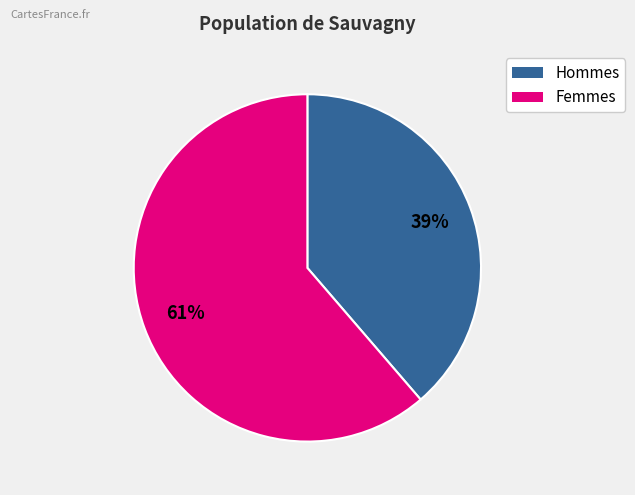

How many segments does this pie chart have?

2